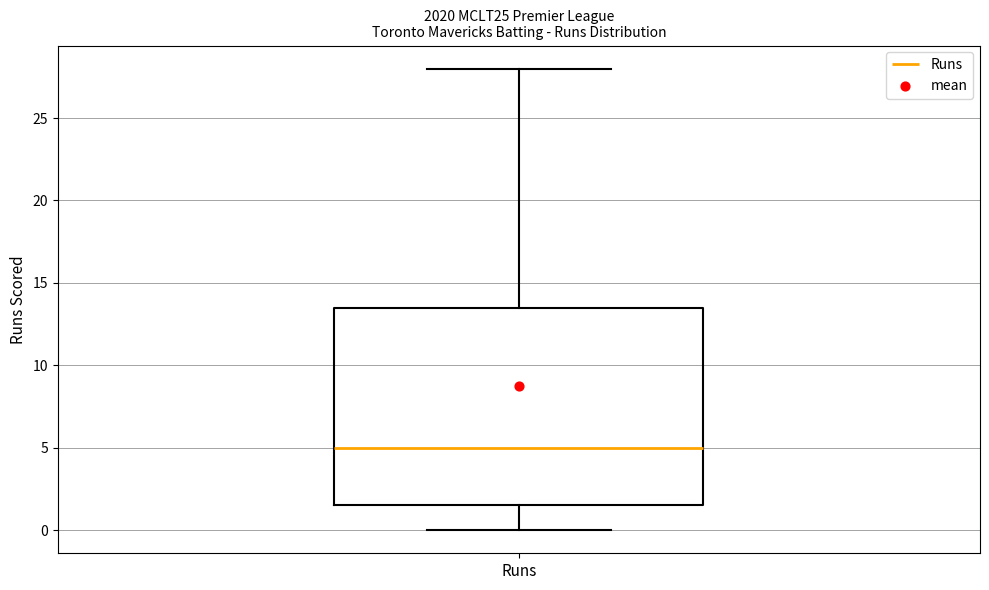

Read this box plot against the y-axis: the position of the median line, the range covered by the box, and the ends of both whiskers. The values are not printed on the chart, so give them approximately, as read against the axis.

median 5.0, box 1.5 to 13.5, whiskers 0.0 to 28.0